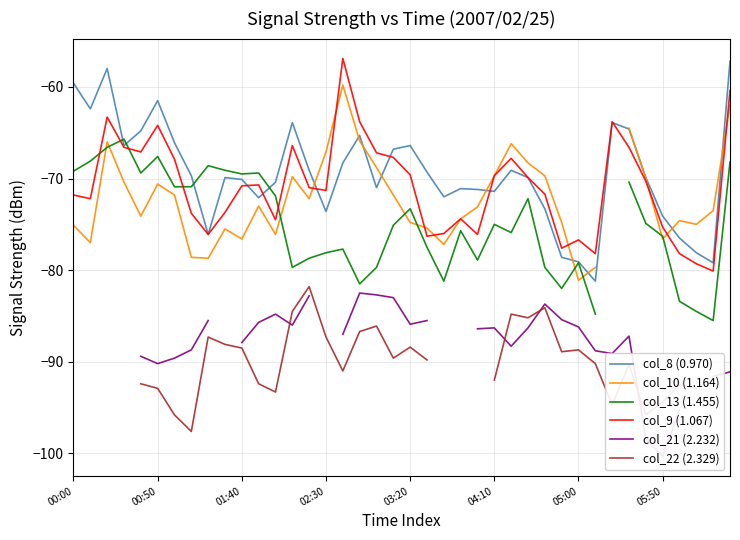

True or false: col_9 (1.067) has a value of -14.1 at 00:50.

False